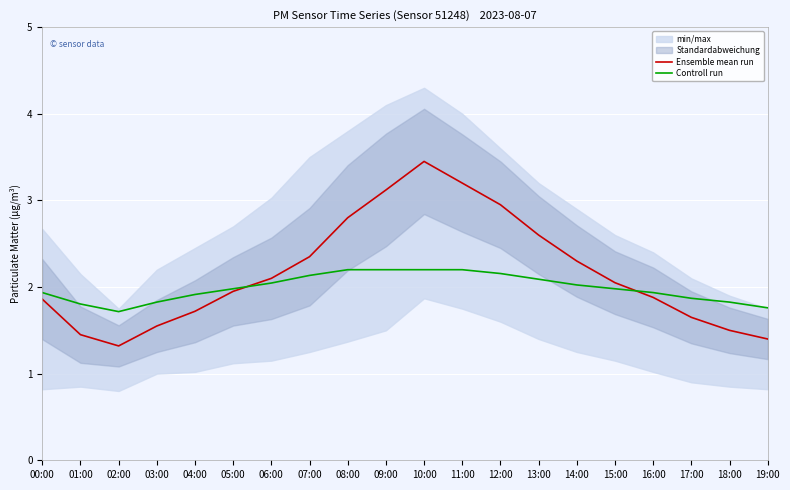

How many times do Ensemble mean run and Controll run cross each other?

2